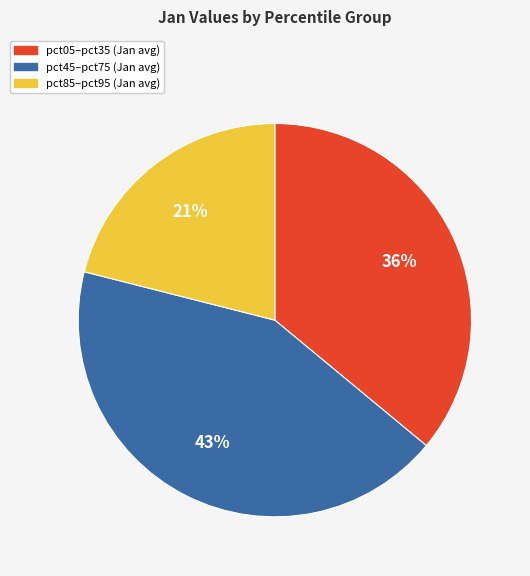

Does any single category account for the majority?

No